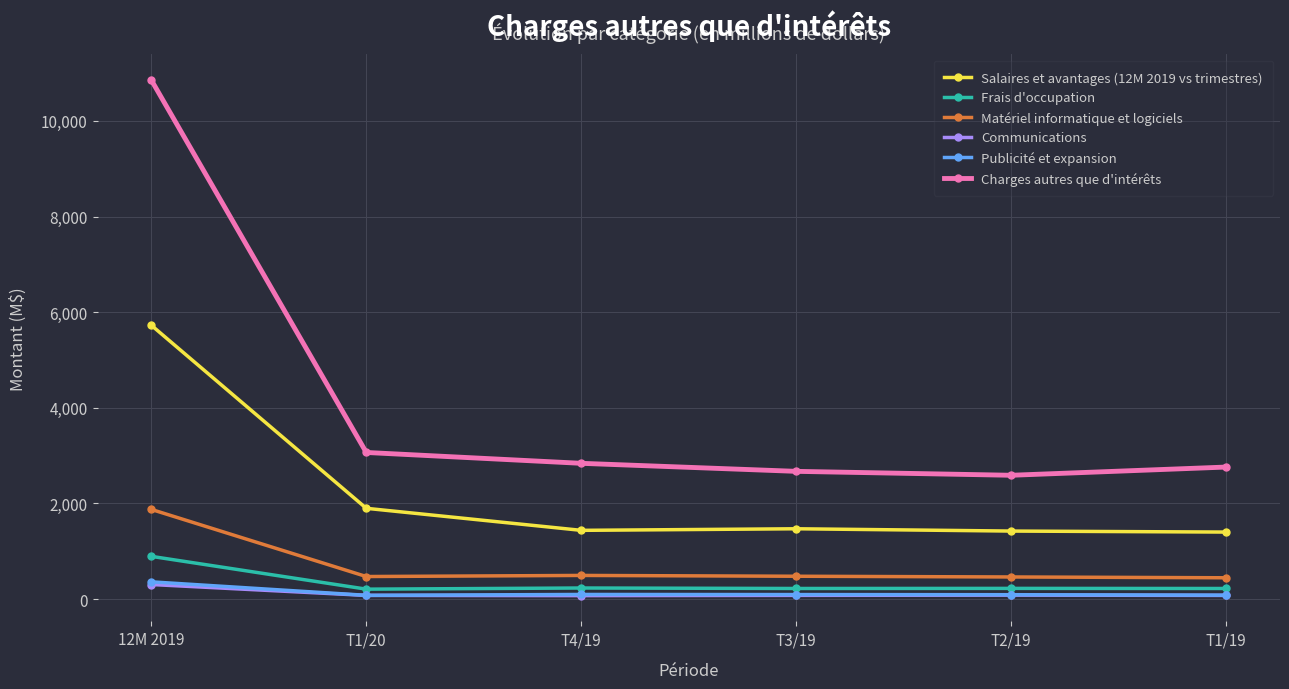

What are all the series names shown in the legend?

Salaires et avantages (12M 2019 vs trimestres), Frais d'occupation, Matériel informatique et logiciels, Communications, Publicité et expansion, Charges autres que d'intérêts